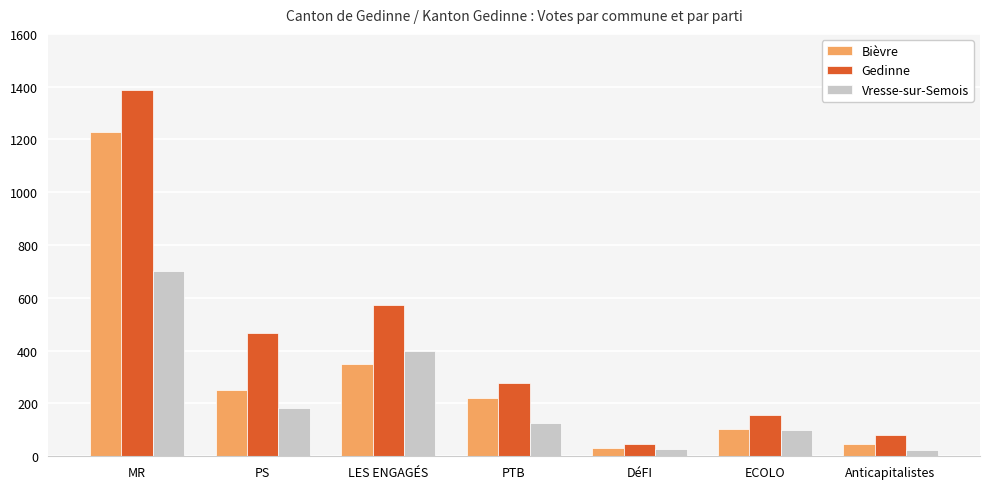

What is the maximum value shown in the chart?

1389